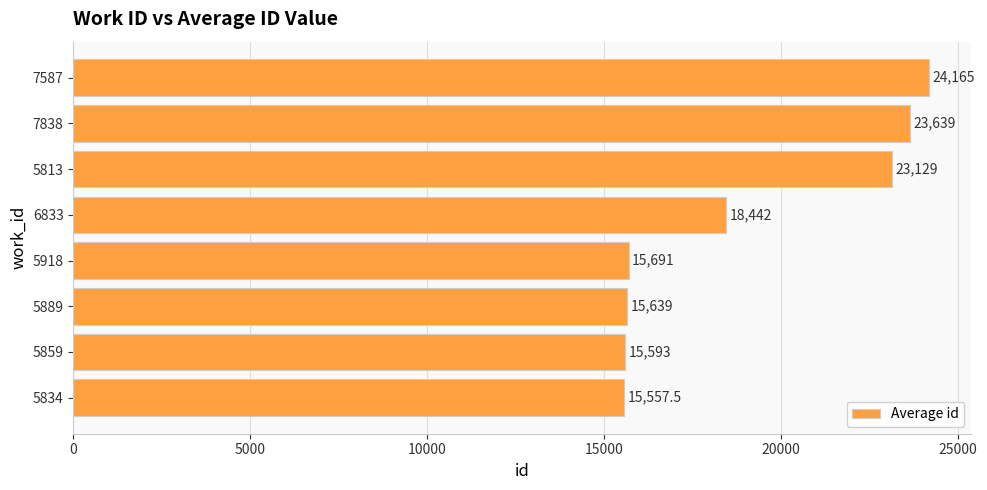

The chart shows a value of 6713.8 at 5859. True or false?

False